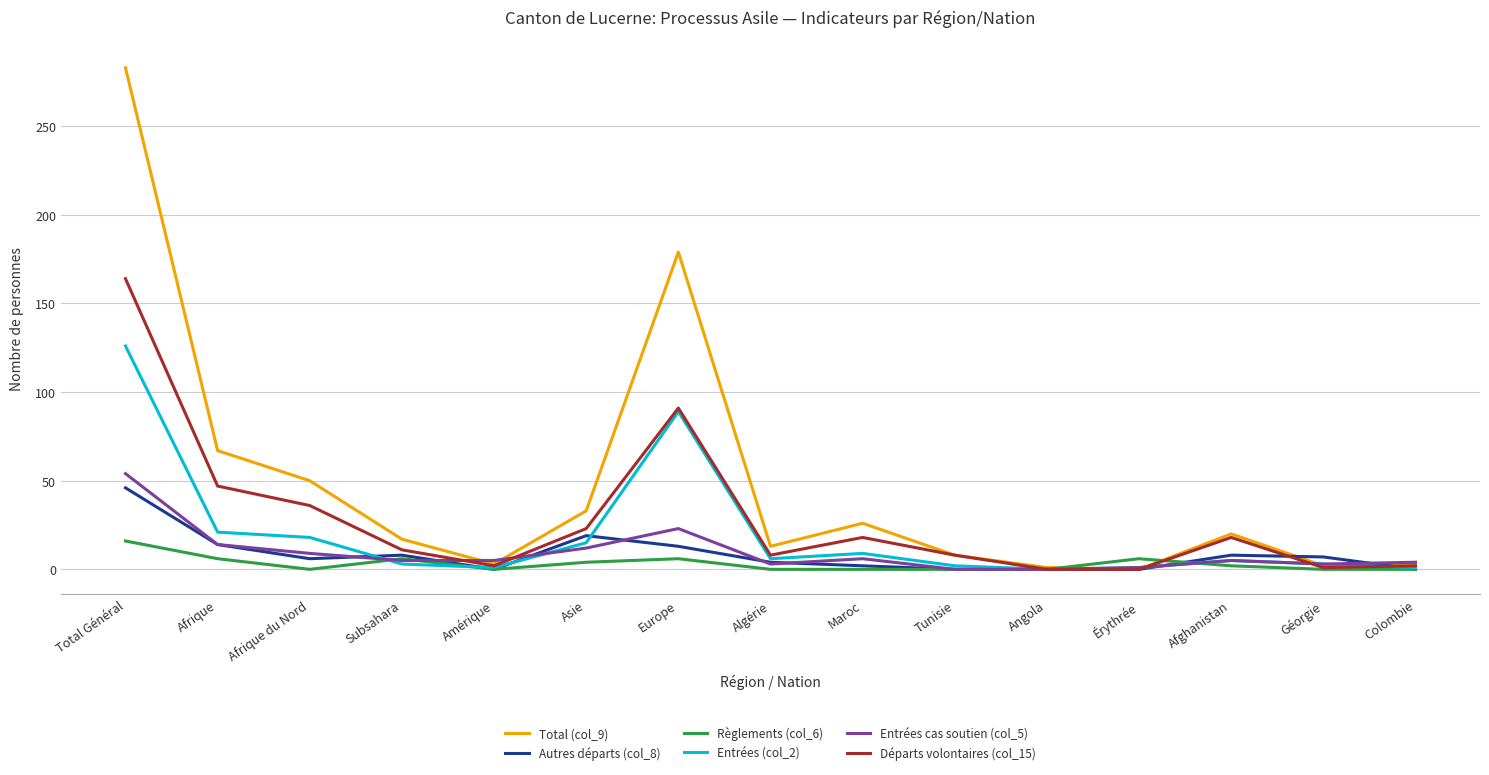

Does the chart display data point markers on the line(s)?

No